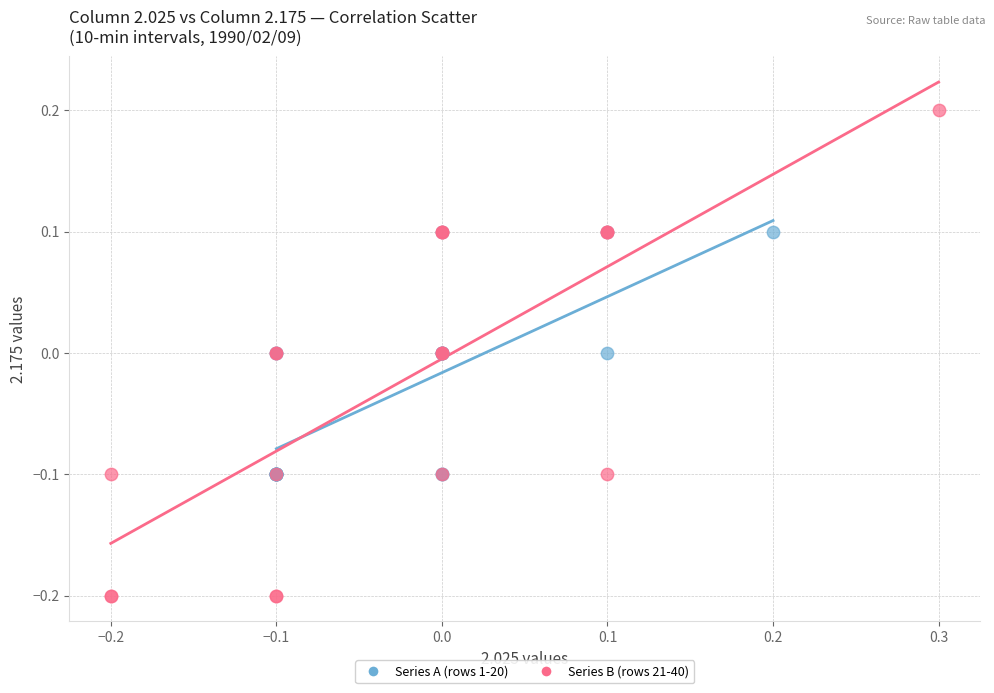

Which series reaches the maximum Y coordinate?

Series B (rows 21-40)